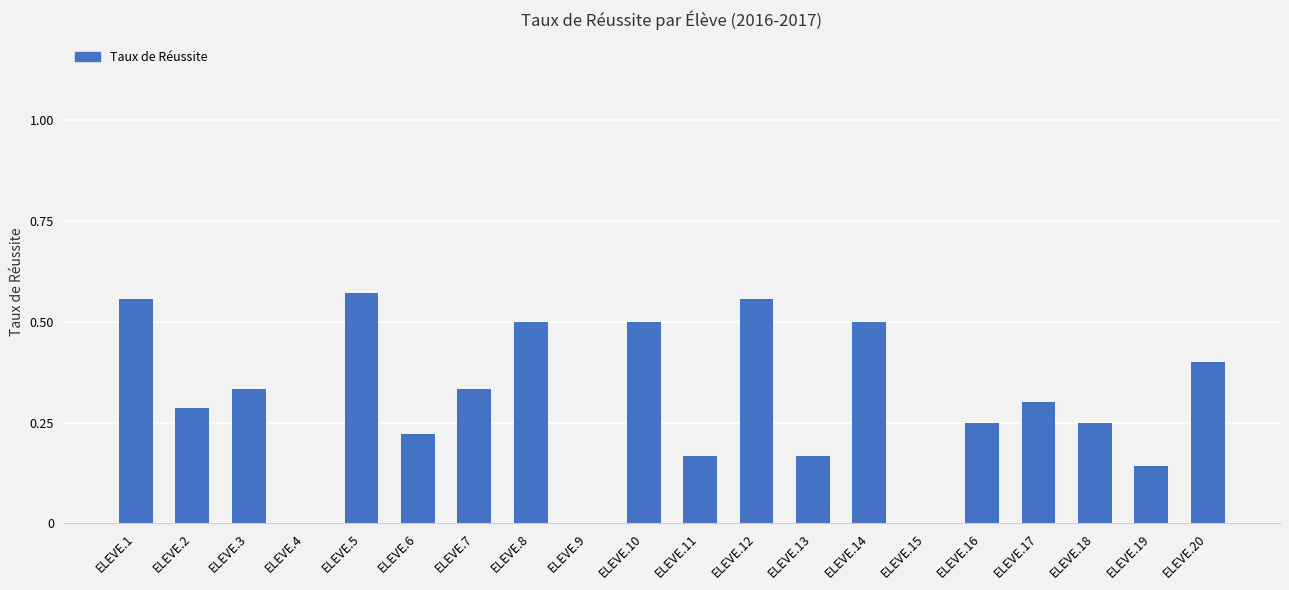

Which has a higher value, ELEVE.15 or ELEVE.11?

ELEVE.11